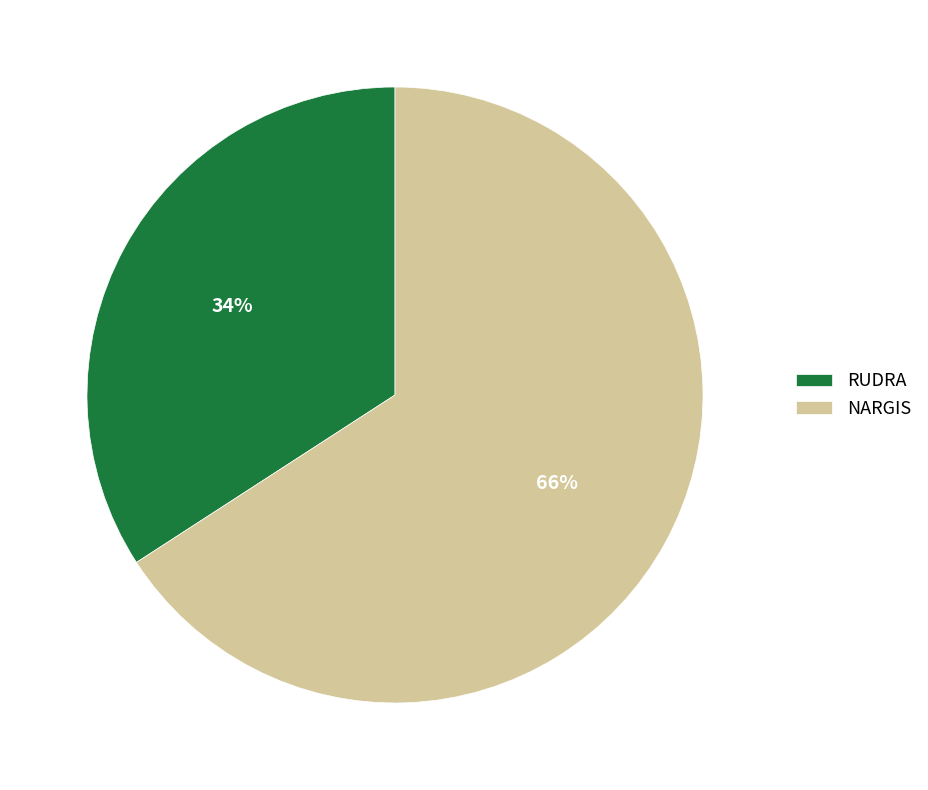

To the nearest percent, what is the difference between the largest and smallest slice percentages?

32%